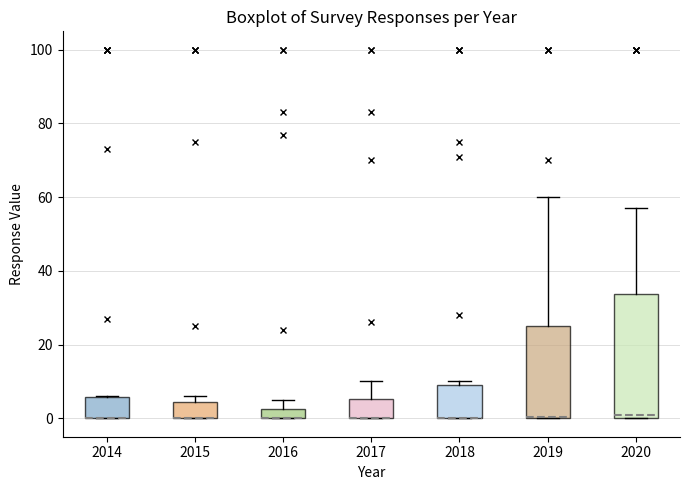

Which box is the tallest, from its lower edge to its upper edge?

2020